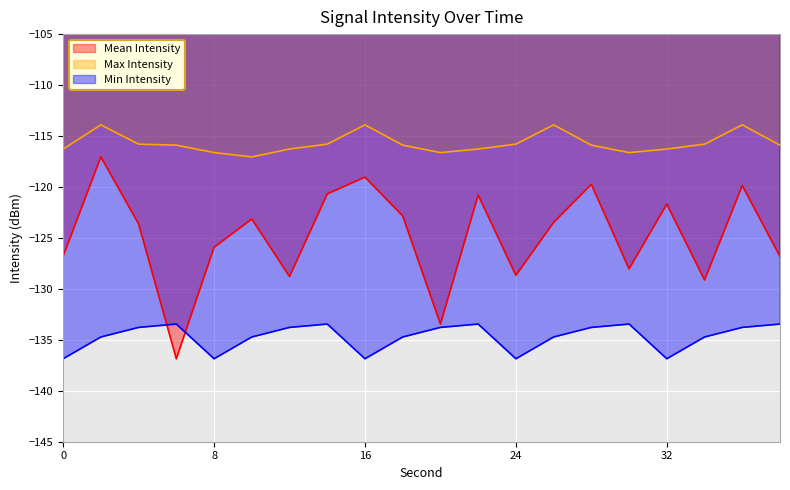

What are all the series names shown in the legend?

Mean Intensity, Max Intensity, Min Intensity